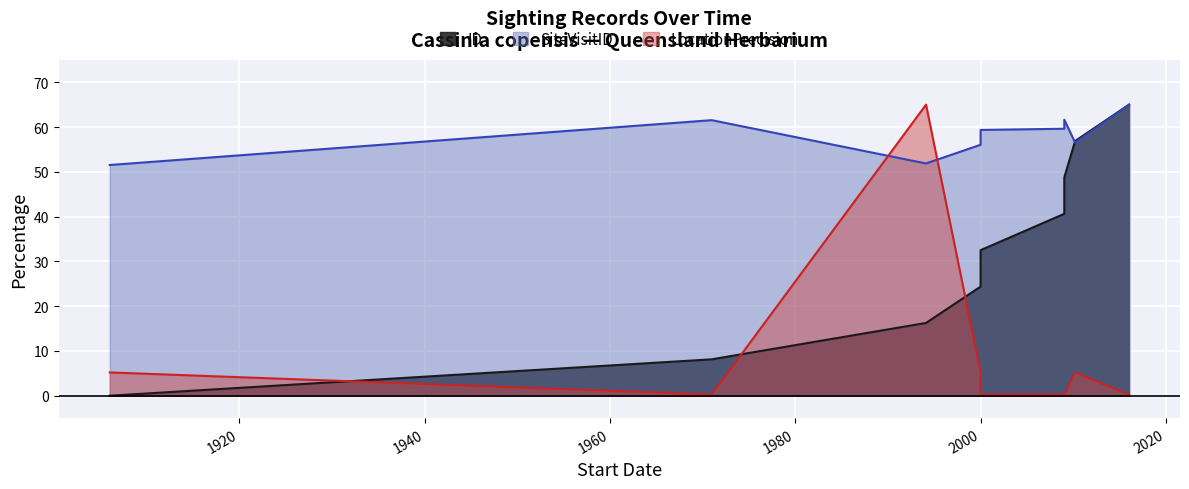

At 1906-01-01, list the series in order from largest to smallest.

SiteVisitID, LocationPrecision, ID